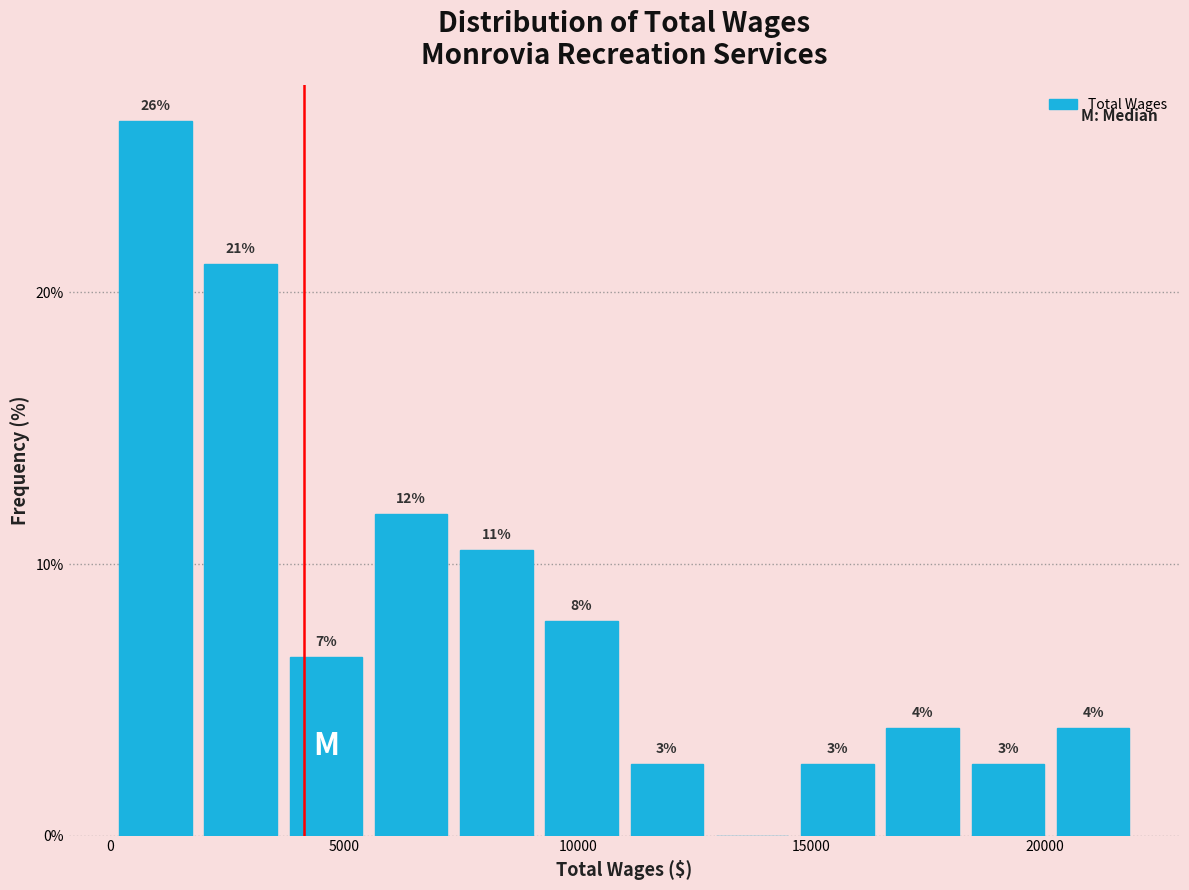

Read against the x-axis, roughly where is the centre of the tallest bar?

1000